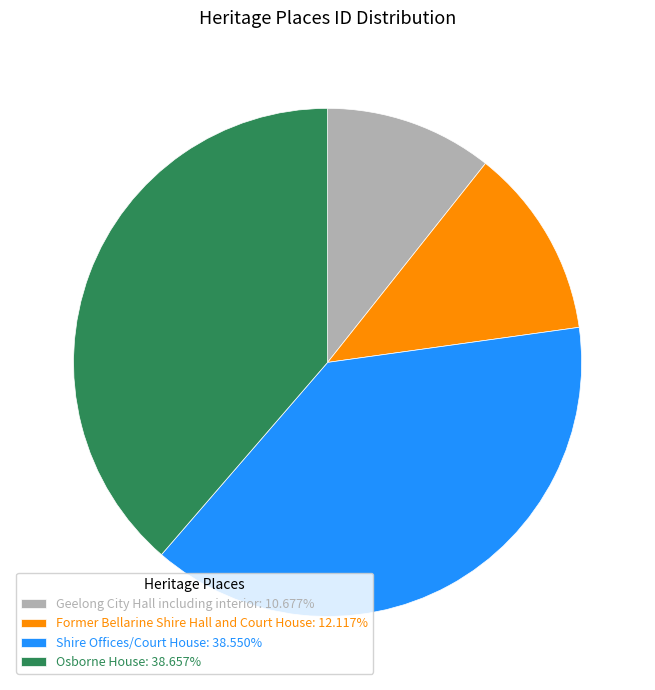

The Shire Offices/Court House slice represents 31% of the pie. True or false?

False